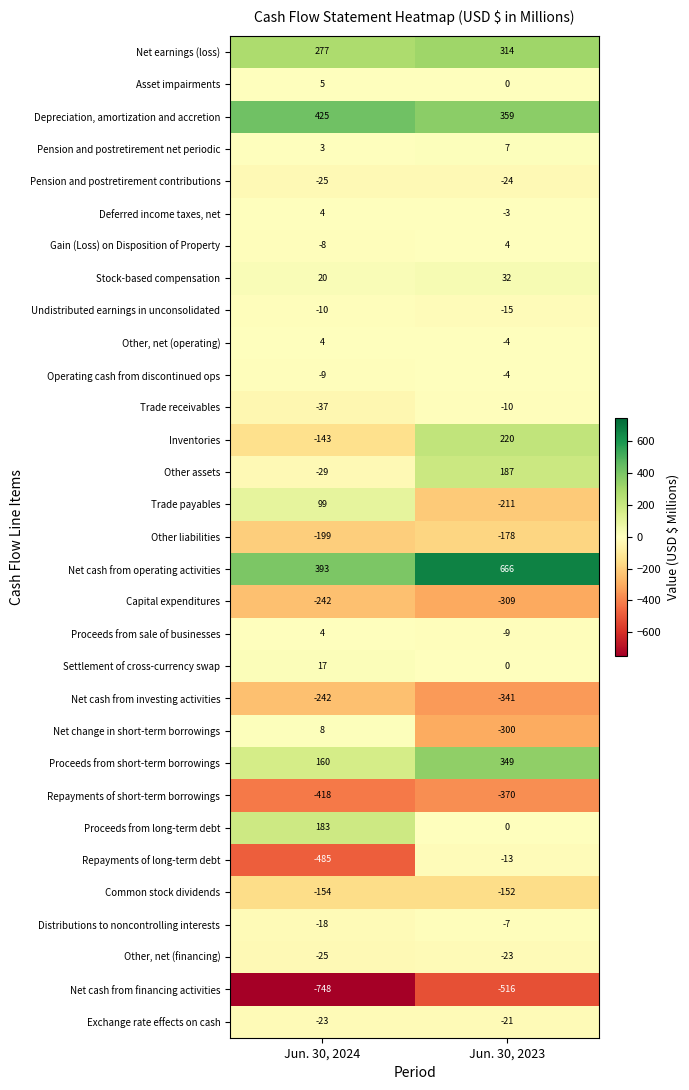

List the labels in order of Pension and postretirement net periodic value, smallest first.

Jun. 30, 2024, Jun. 30, 2023